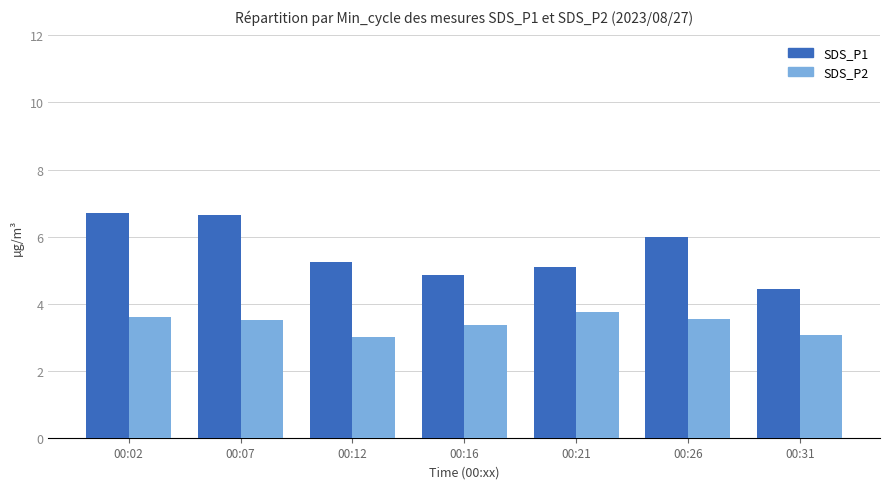

Which series has the largest total across all categories?

SDS_P1